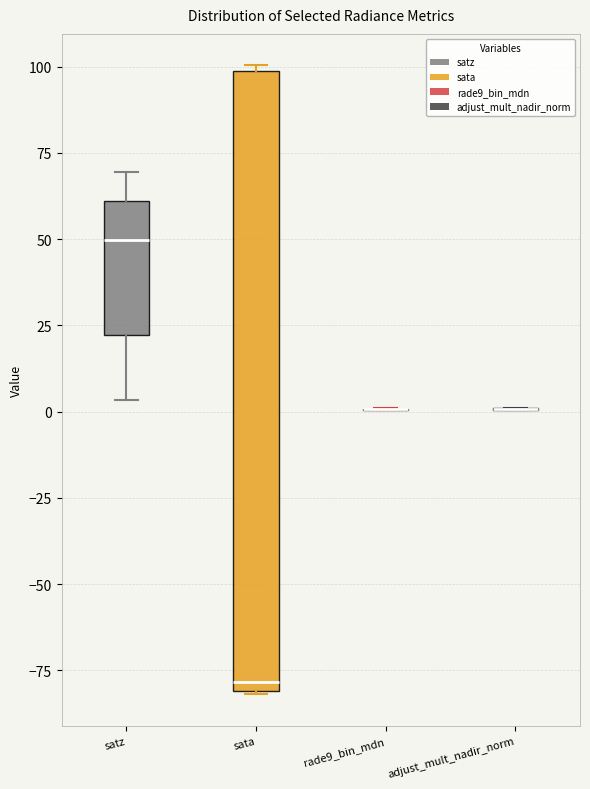

Reading left to right, transcribe this box plot: for each box, give where its median line is, the range the box spans, and where its two whiskers end, as read against the y-axis. The values are not printed on the chart, so give them approximately, as read against the axis.

satz: median 50, box 20 to 60, whiskers 5 to 70
sata: median -80 (just above the box's lower edge), box -80 to 100, whiskers -80 to 100 (just above the box's upper edge)
rade9_bin_mdn: box collapsed to a line at 0, whiskers 0 to 0
adjust_mult_nadir_norm: box collapsed to a line at 0, whiskers 0 to 0